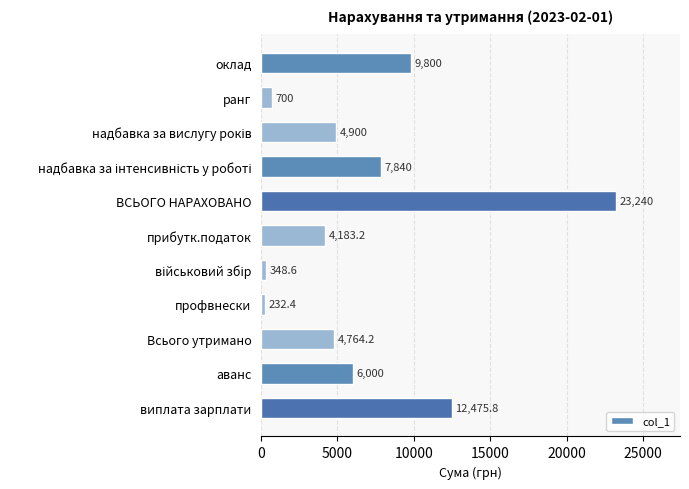

Between аванс and оклад, which is larger?

оклад